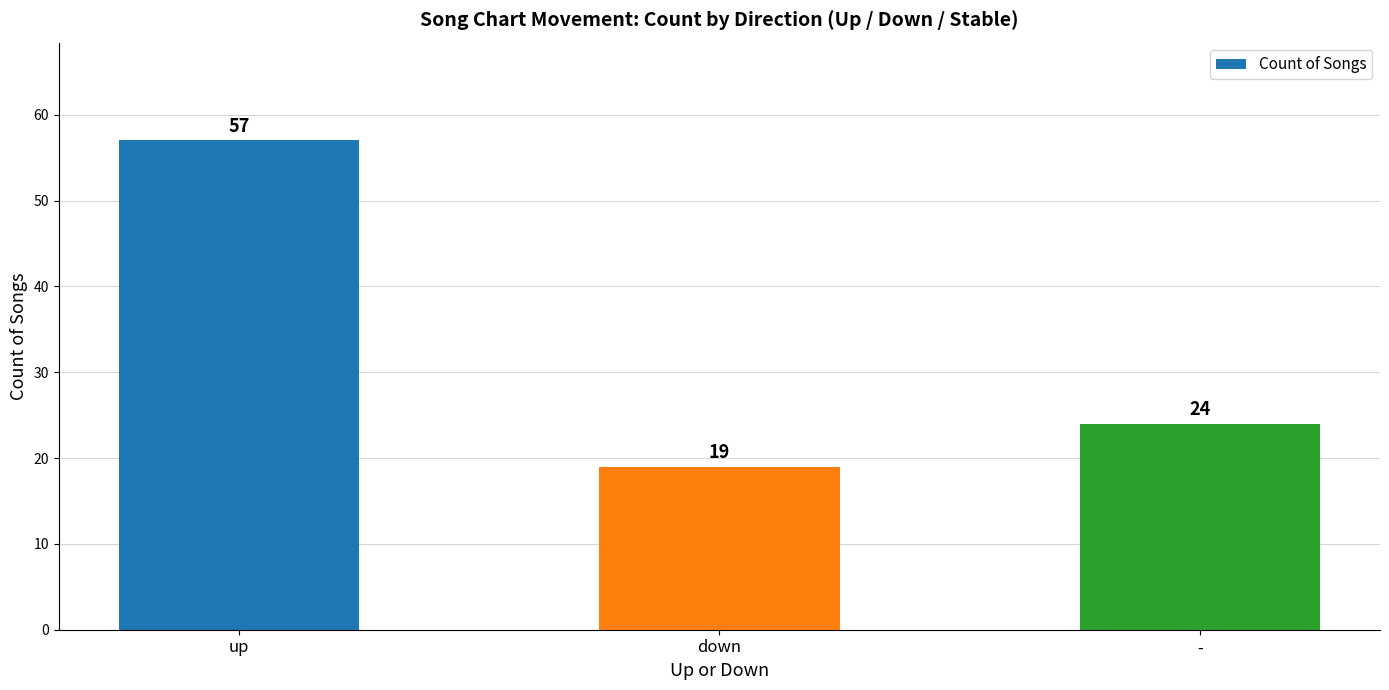

Read the value at -, to the nearest 10.

20